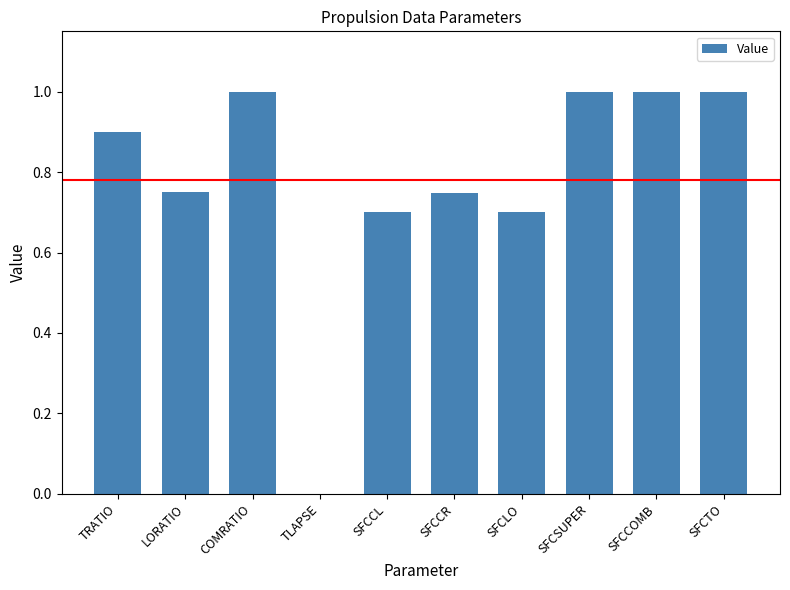

At which label is the value closest to 0?

TLAPSE